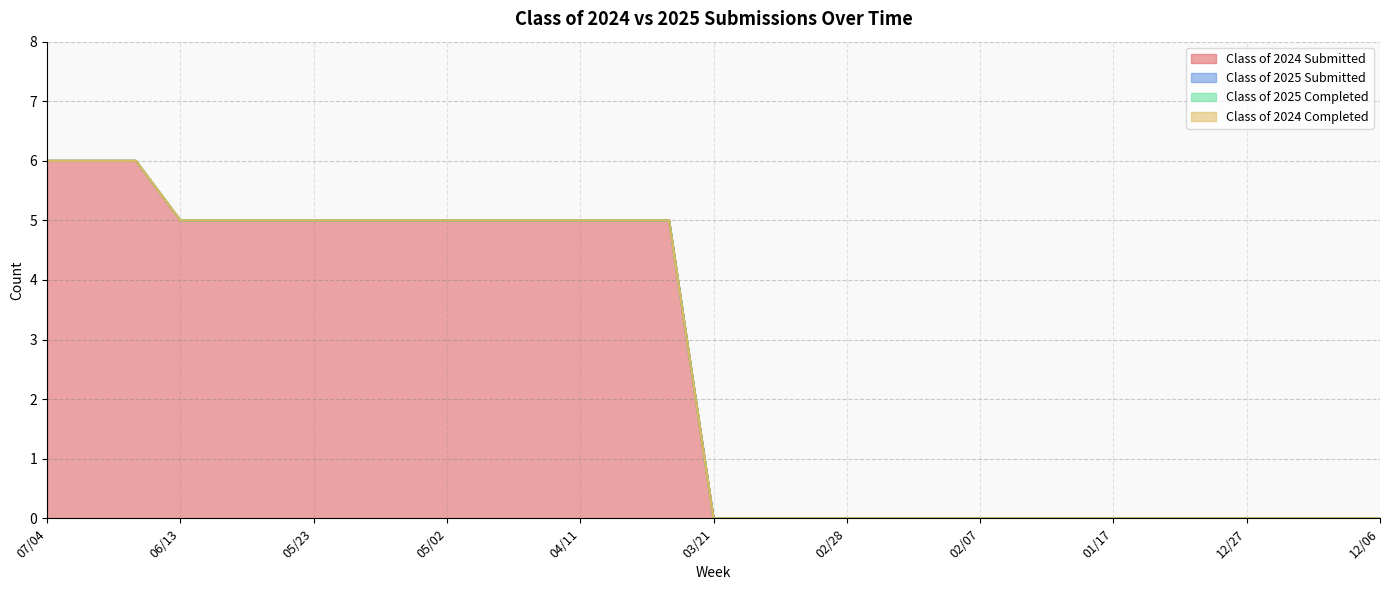

Is the value of Class of 2025 Submitted at 04/11 greater than the value of Class of 2024 Submitted at 03/21?

No